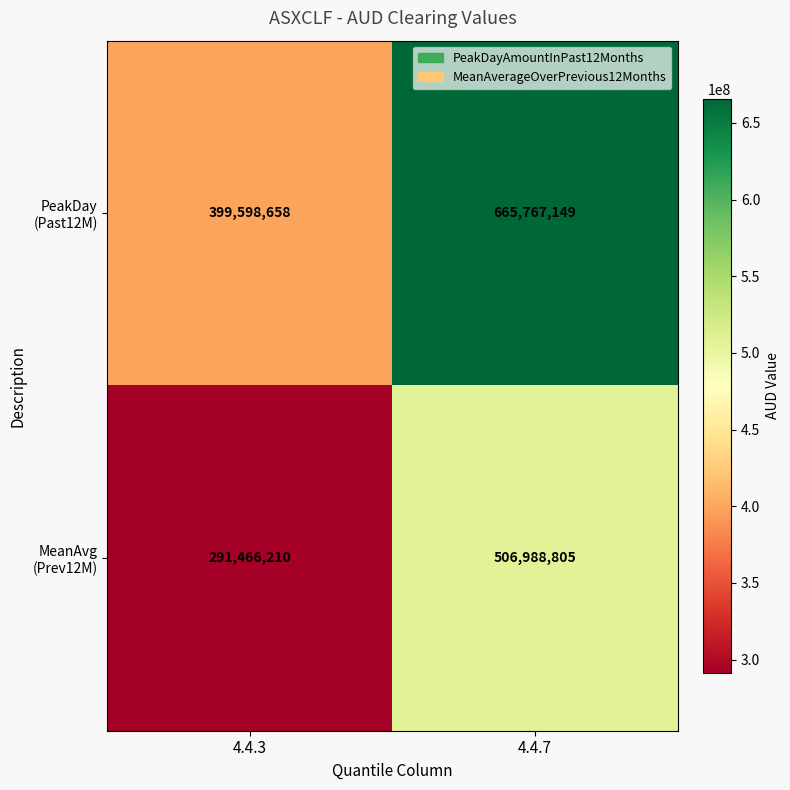

What is the spread (max minus min) of values at 4.4.3?

108132448